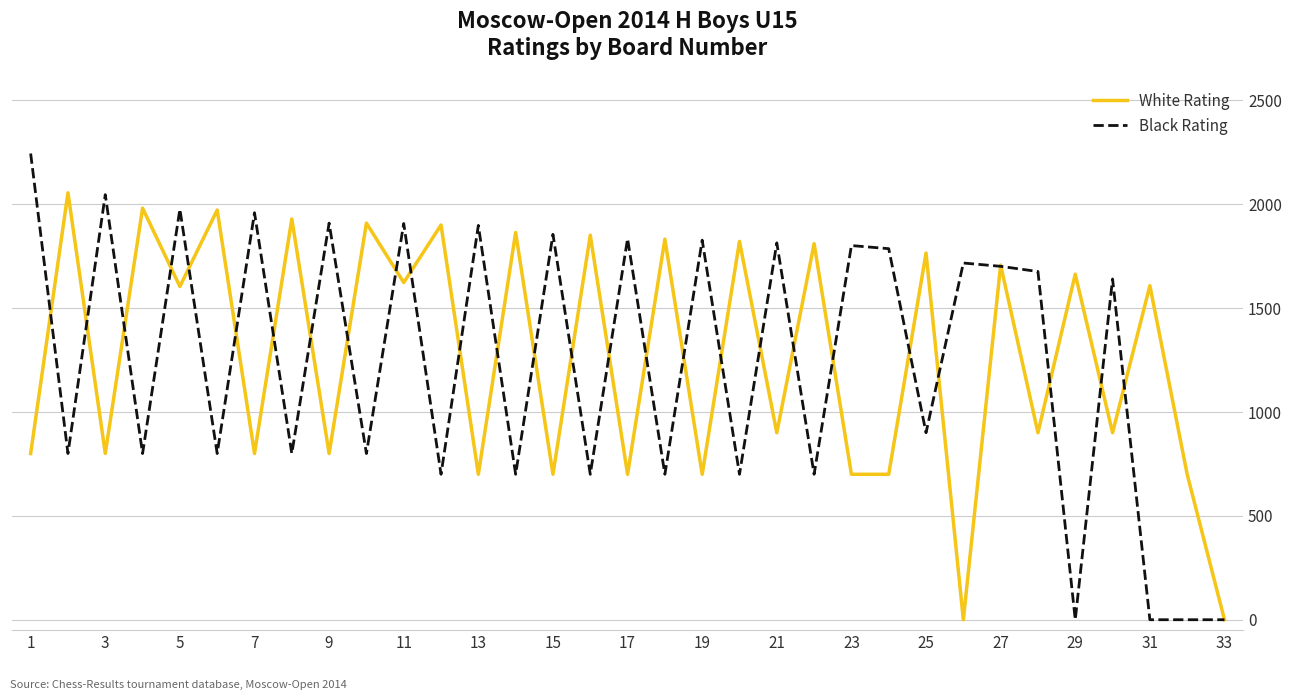

Which series has the largest range (max minus min)?

Black Rating